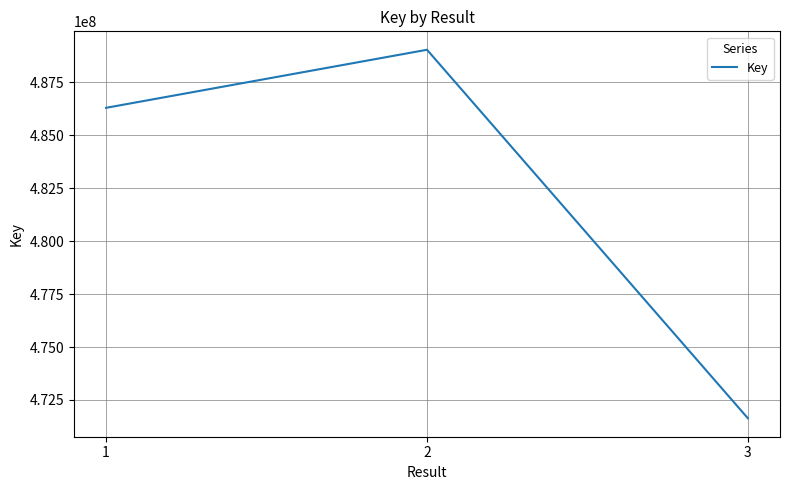

What is the greatest value displayed?

489043658